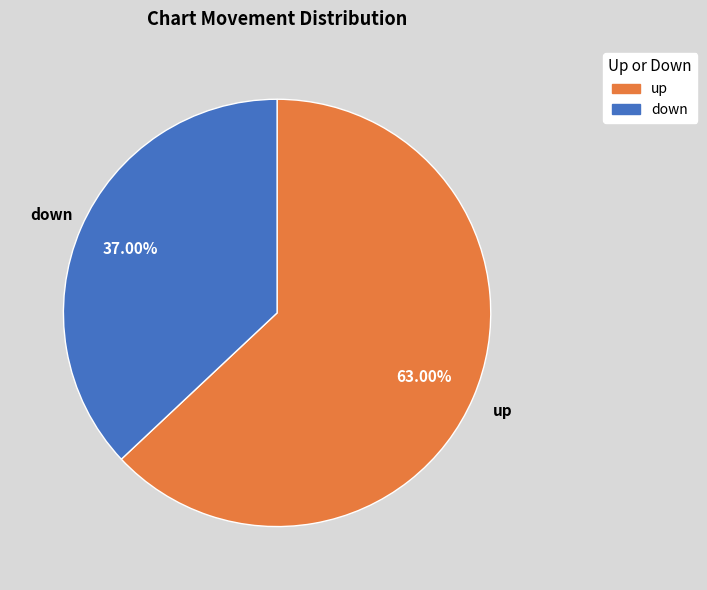

The up slice represents 76% of the pie. True or false?

False